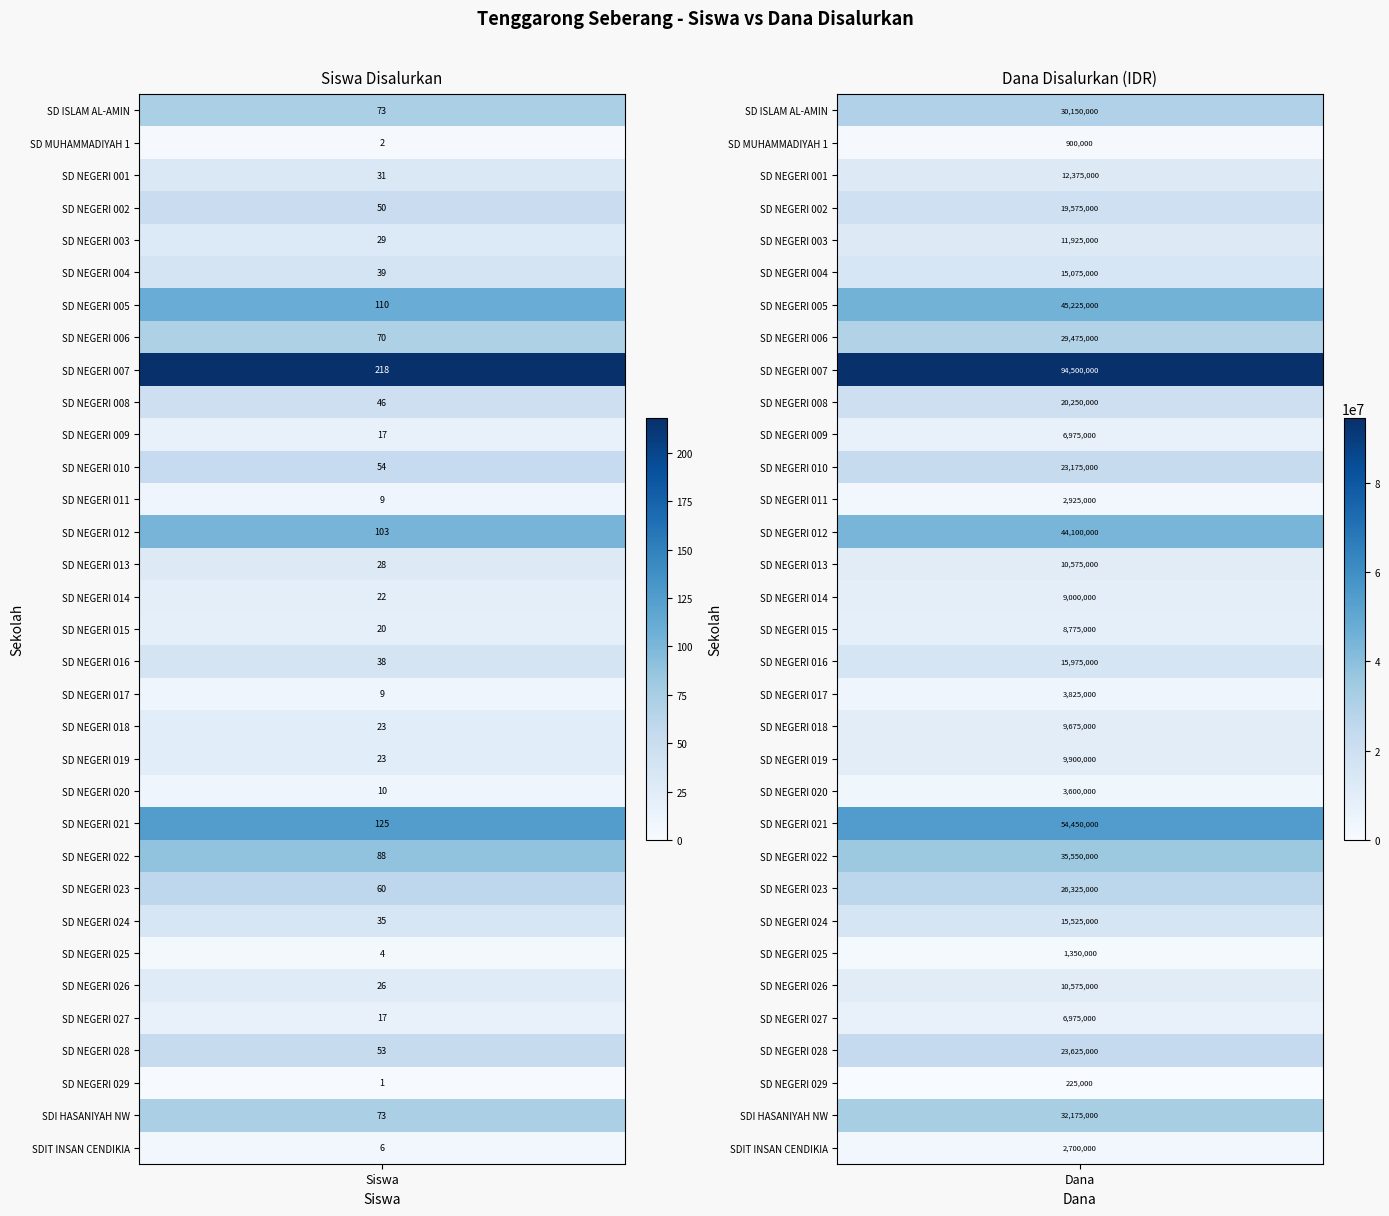

The Dana Disalurkan series shows 2310983 at SD NEGERI 025. True or false?

False